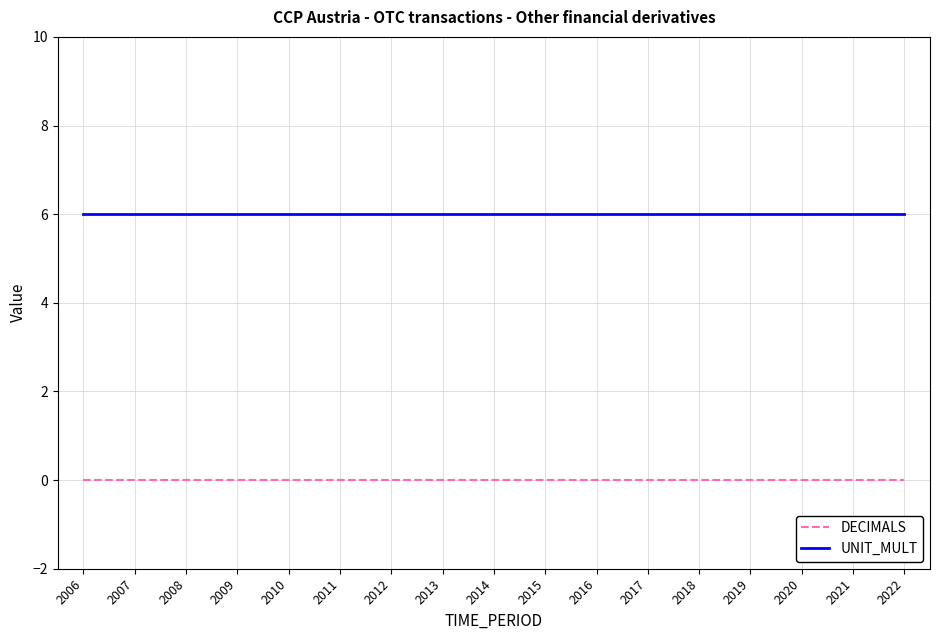

What is the difference between the highest and lowest values at 2007?

6